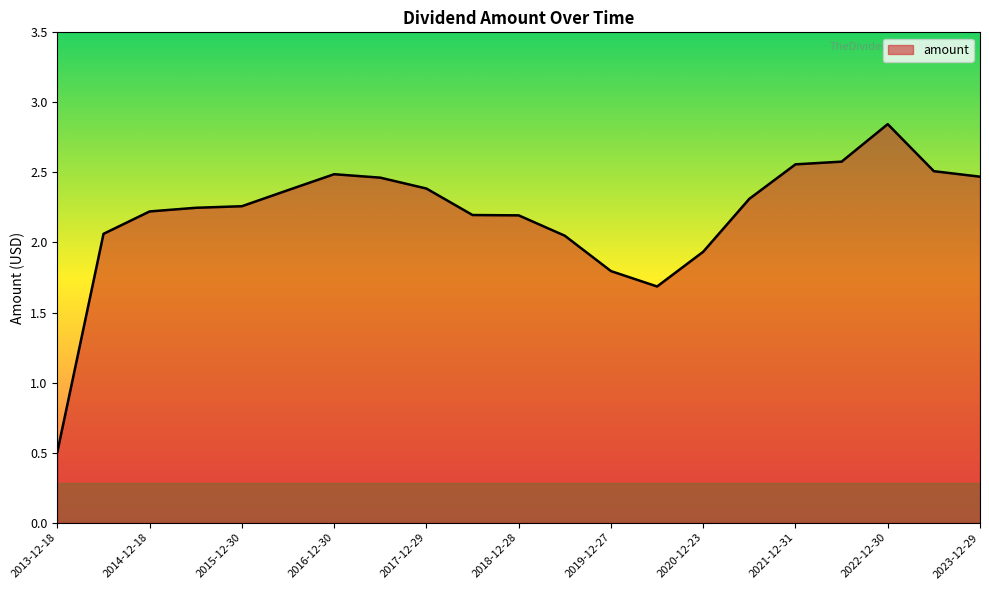

What is the smallest value displayed?

0.5